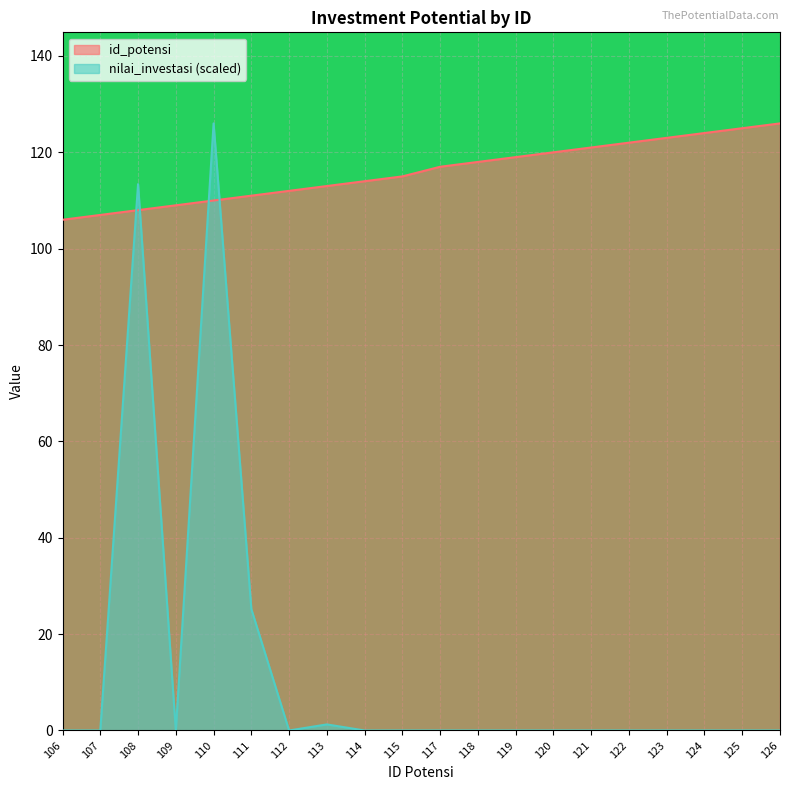

What are all the series names shown in the legend?

id_potensi, nilai_investasi (scaled)